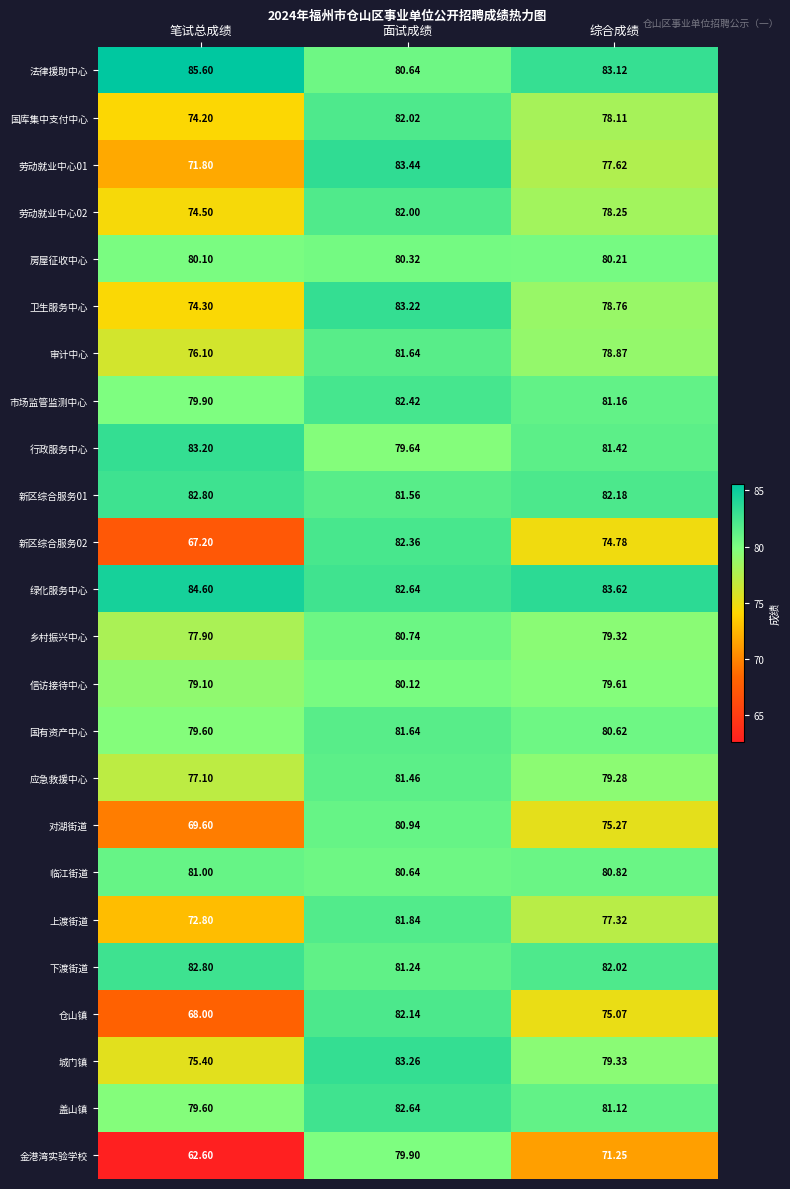

Where does the 城门镇 series first go above 79?

面试成绩